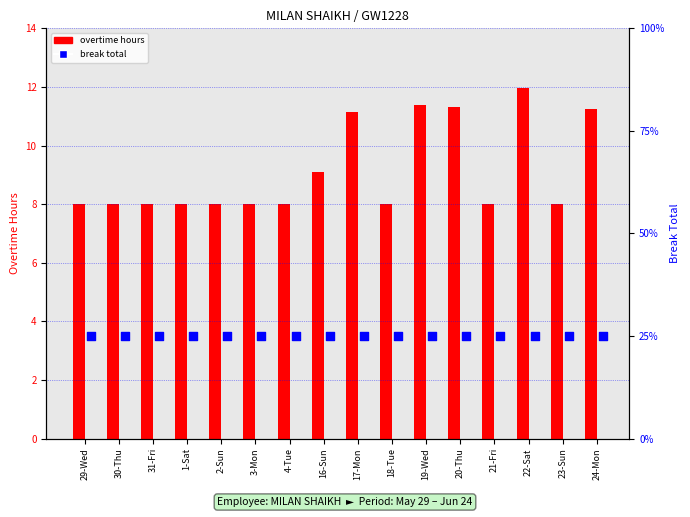

Which series has the widest spread of Y values?

overtime hours